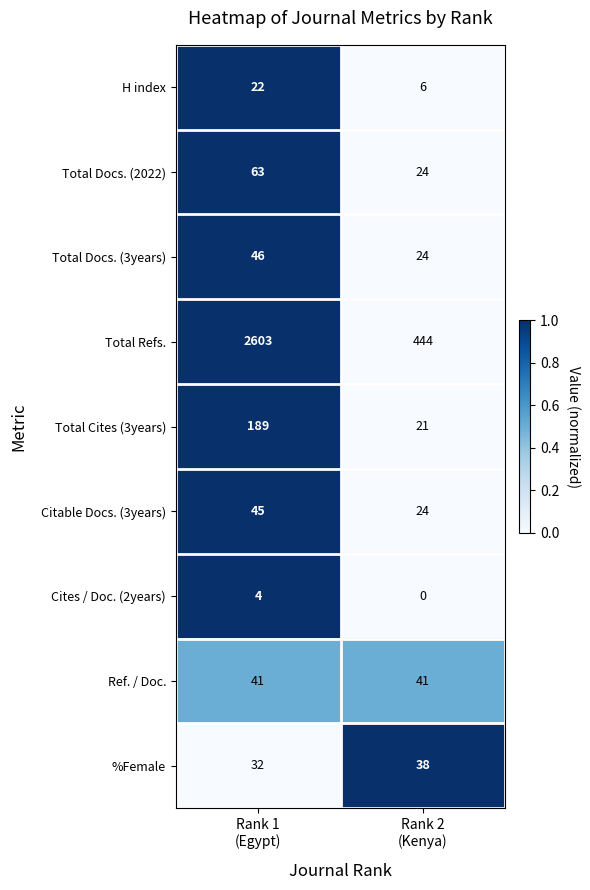

Rank the series by their maximum value, from highest to lowest.

Total Refs., Total Cites (3years), Total Docs. (2022), Total Docs. (3years), Citable Docs. (3years), Ref. / Doc., %Female, H index, Cites / Doc. (2years)